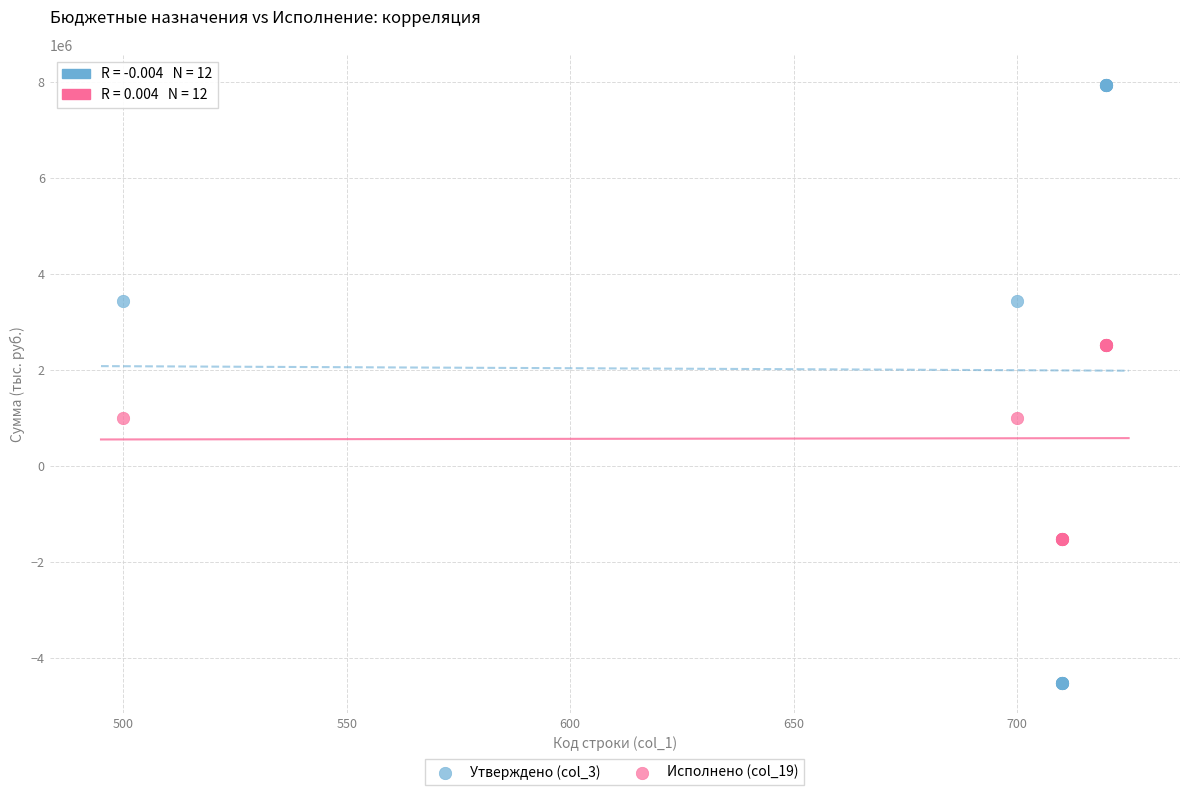

Which series contains the lowest Y value?

Утверждено (col_3)